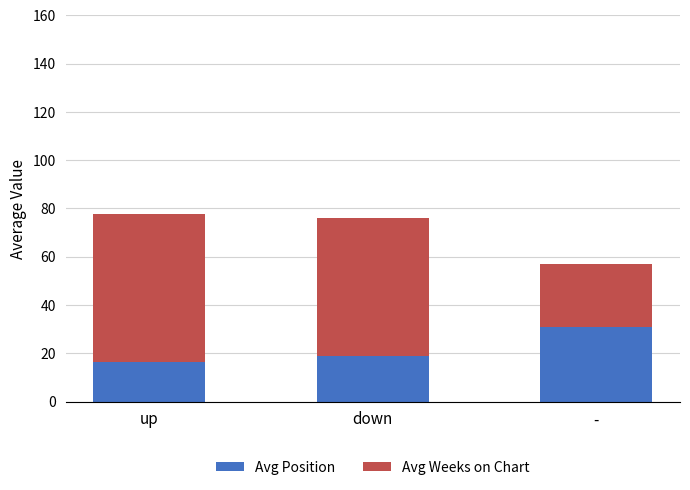

List the labels in order of Avg Position value, smallest first.

up, down, -